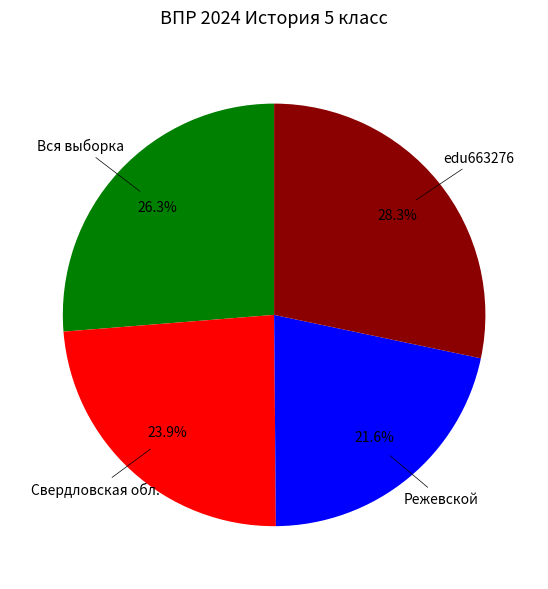

How many segments does this pie chart have?

4